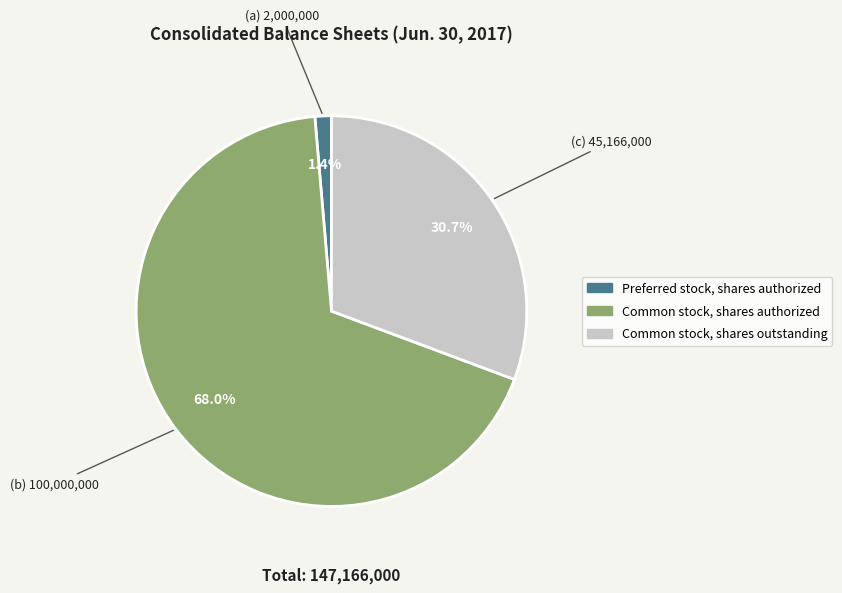

Is there a majority slice in this chart?

Yes